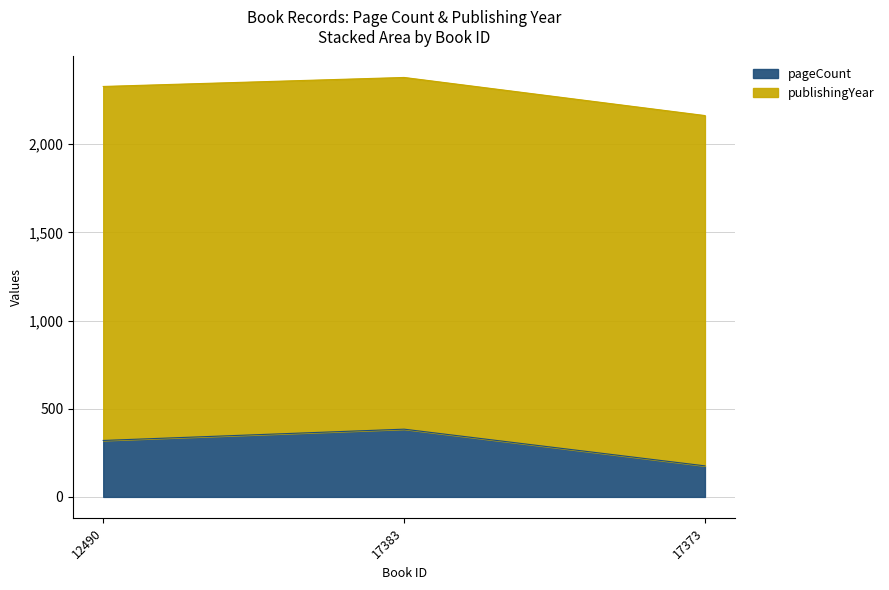

Reading right to left, what are all the values shown in this chart?

176	384	320